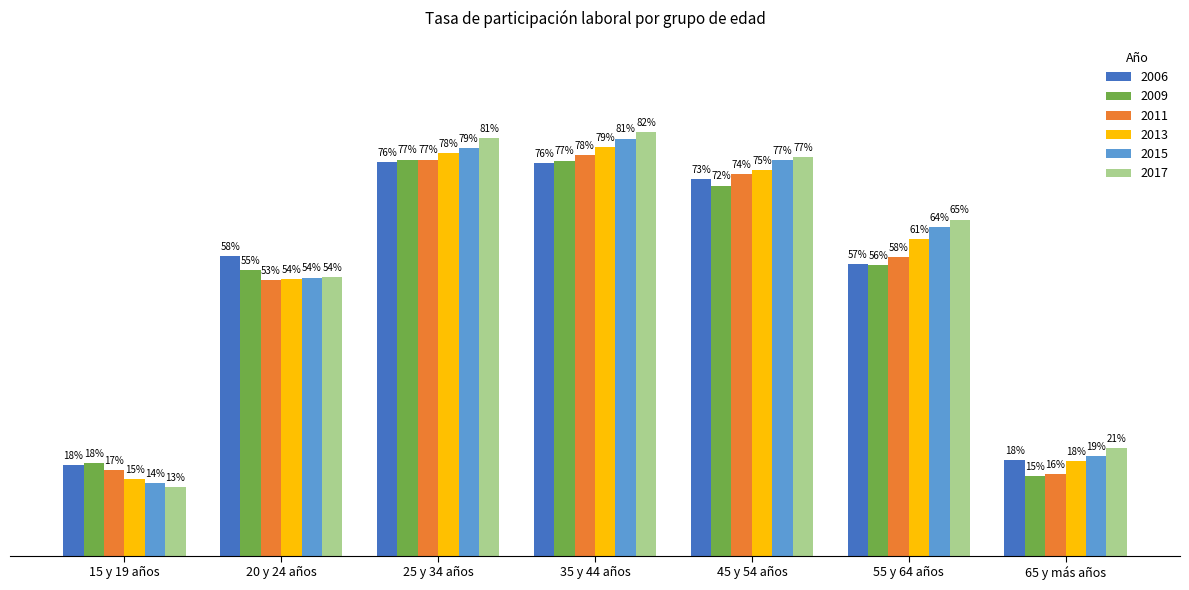

Rank the series by their maximum value, from lowest to highest.

2006, 2009, 2011, 2013, 2015, 2017